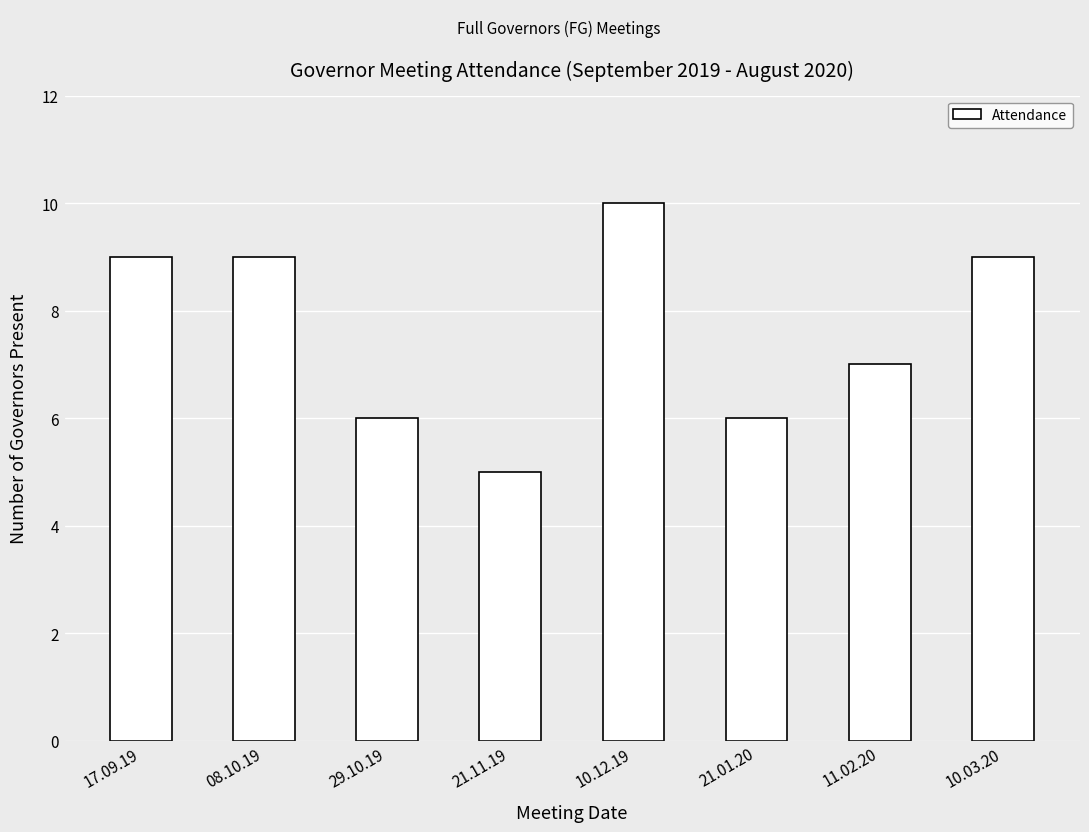

How many series are shown in this chart?

1